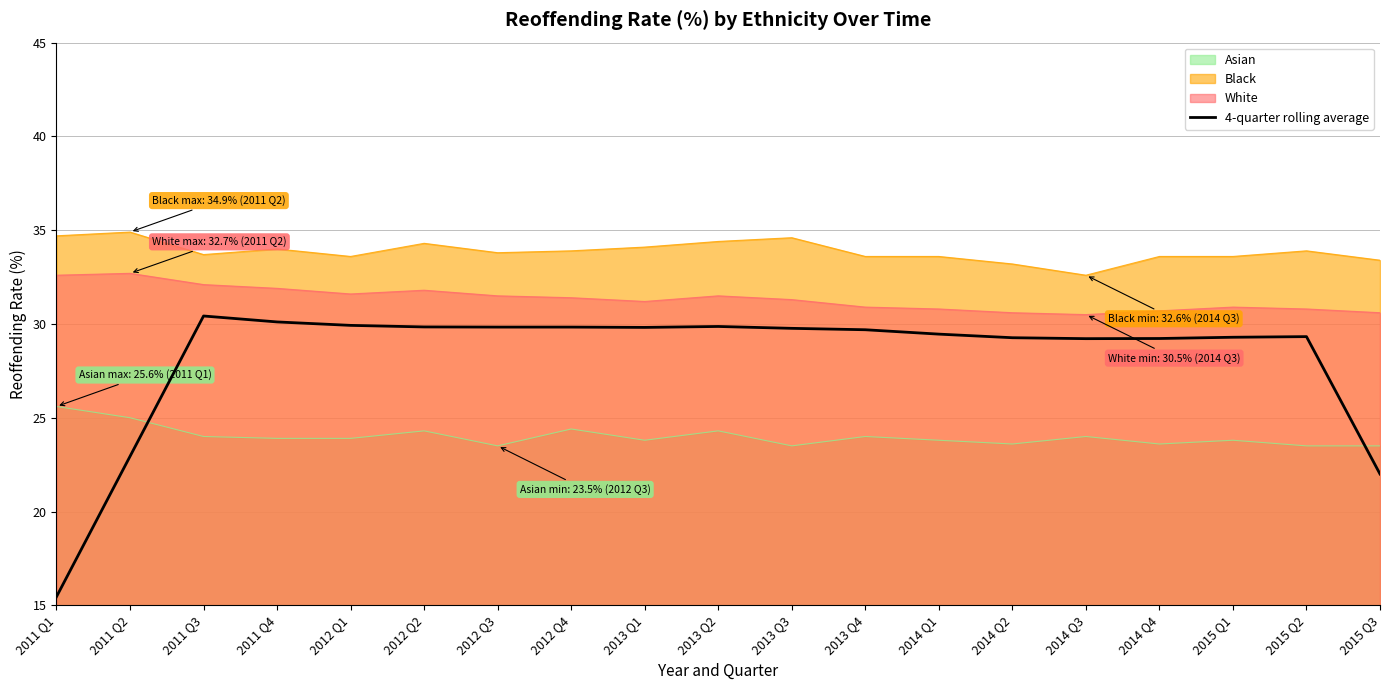

What is the label of the 3rd point from the left?

2011 Q3